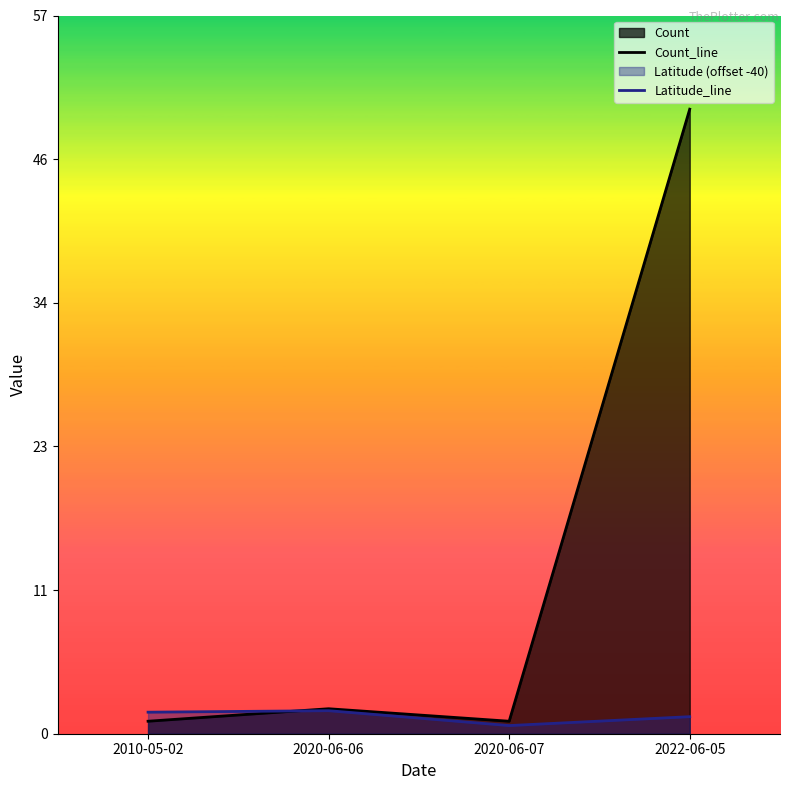

Where is the first local minimum for Count_line?

2020-06-07